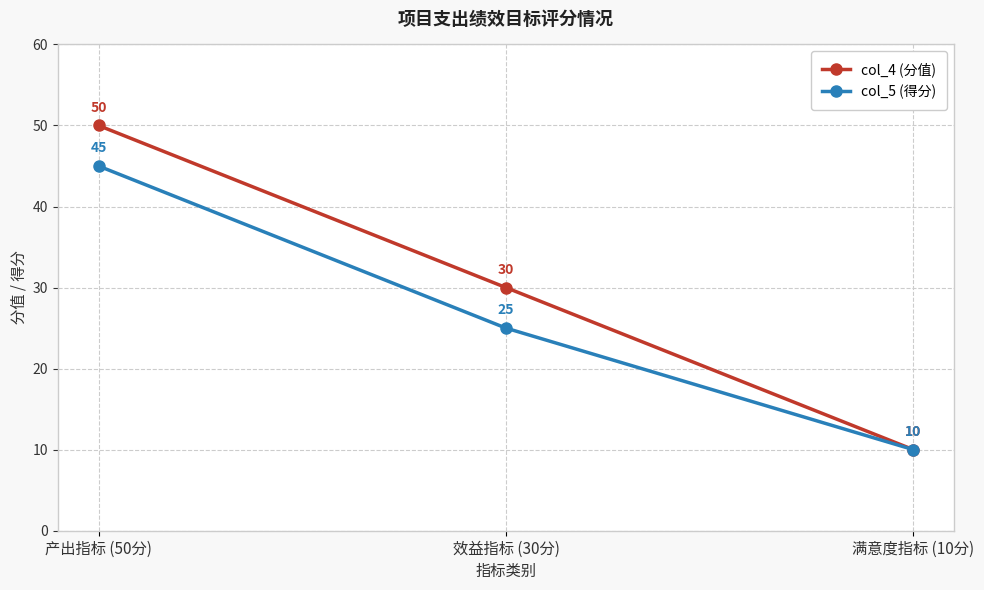

How many col_4 (分值) values are between 10 and 50?

3